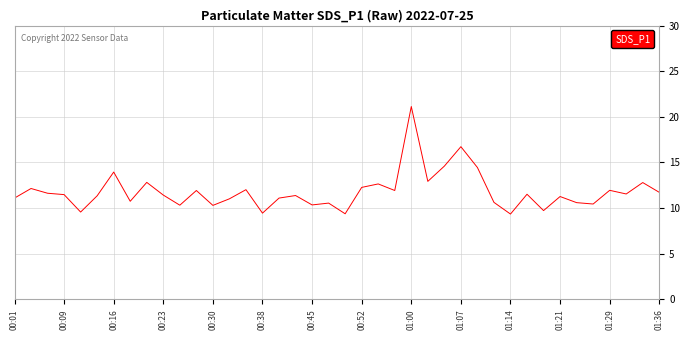

What is the difference between the maximum and minimum values?

11.8